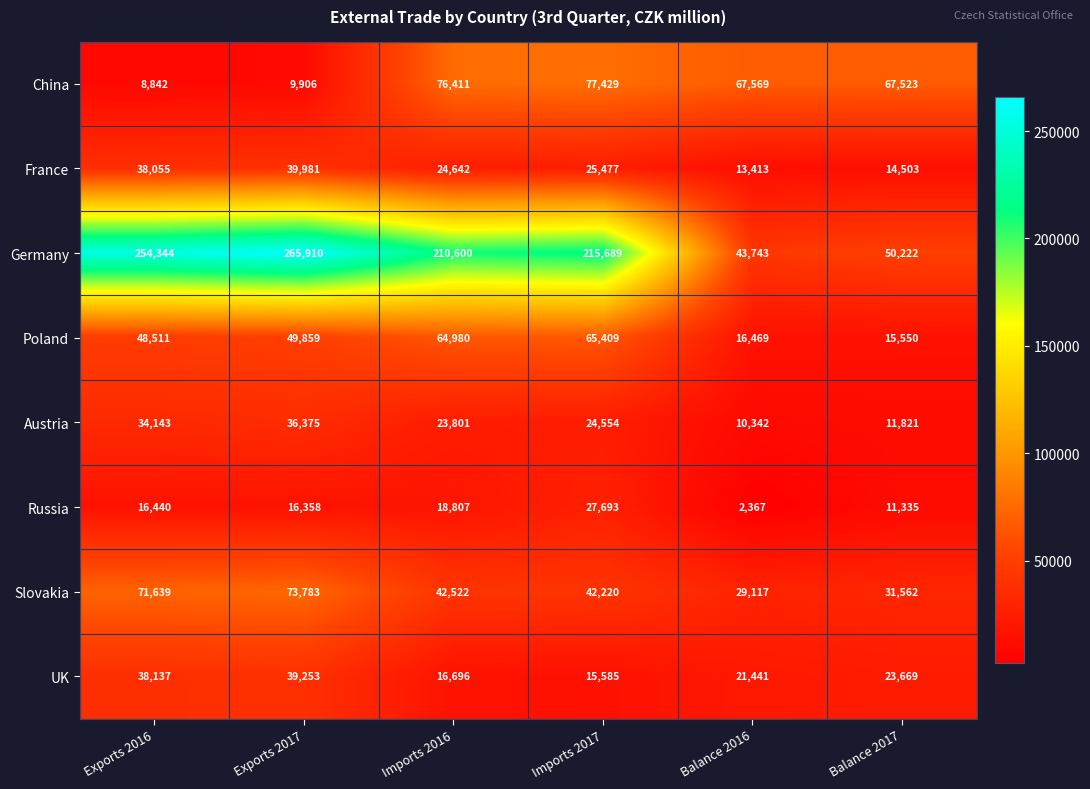

The value of UK at Exports 2017 is 39253. True or false?

True